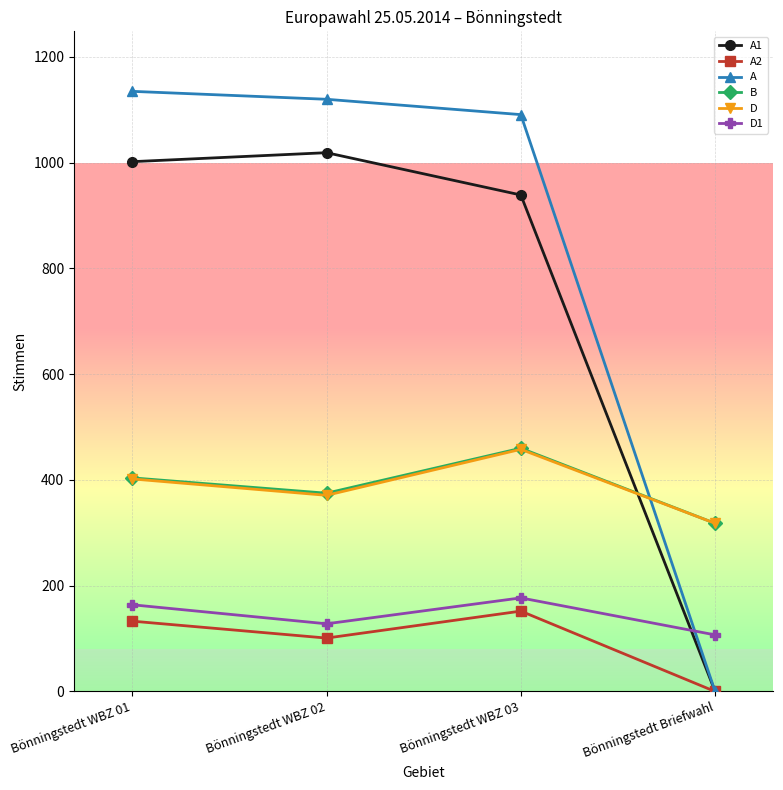

At which category does D reach its first local valley?

Bönningstedt WBZ 02